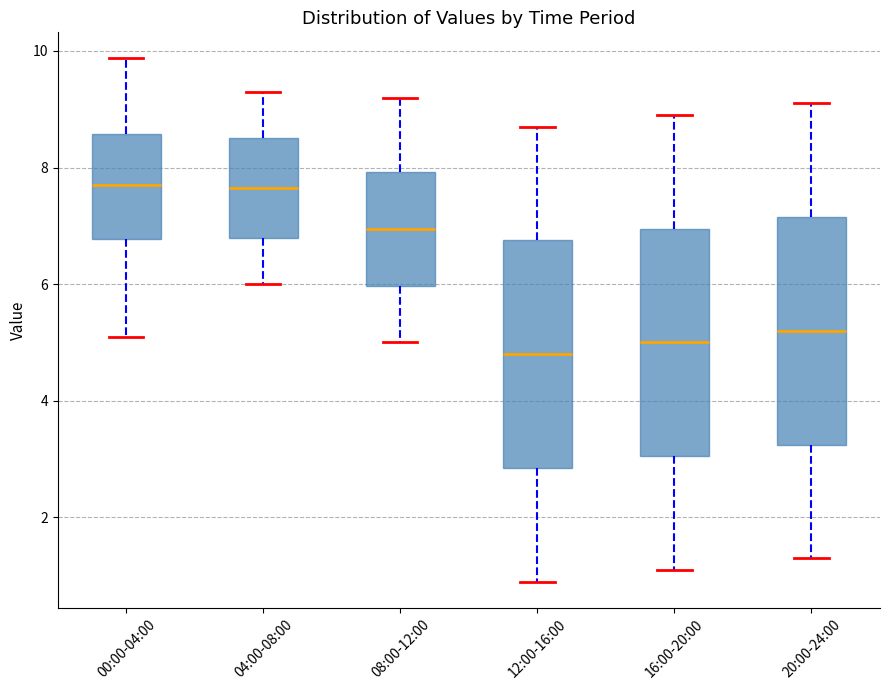

Reading left to right, read every box against the y-axis: the position of its median line, the range the box covers, and the ends of its whiskers. The values are not printed on the chart, so give them approximately, as read against the axis.

00:00-04:00: median 7.8, box 6.8 to 8.6, whiskers 5.2 to 9.8
04:00-08:00: median 7.6, box 6.8 to 8.6, whiskers 6.0 to 9.4
08:00-12:00: median 7.0, box 6.0 to 8.0, whiskers 5.0 to 9.2
12:00-16:00: median 4.8, box 2.8 to 6.8, whiskers 1.0 to 8.8
16:00-20:00: median 5.0, box 3.0 to 7.0, whiskers 1.2 to 9.0
20:00-24:00: median 5.2, box 3.2 to 7.2, whiskers 1.4 to 9.2